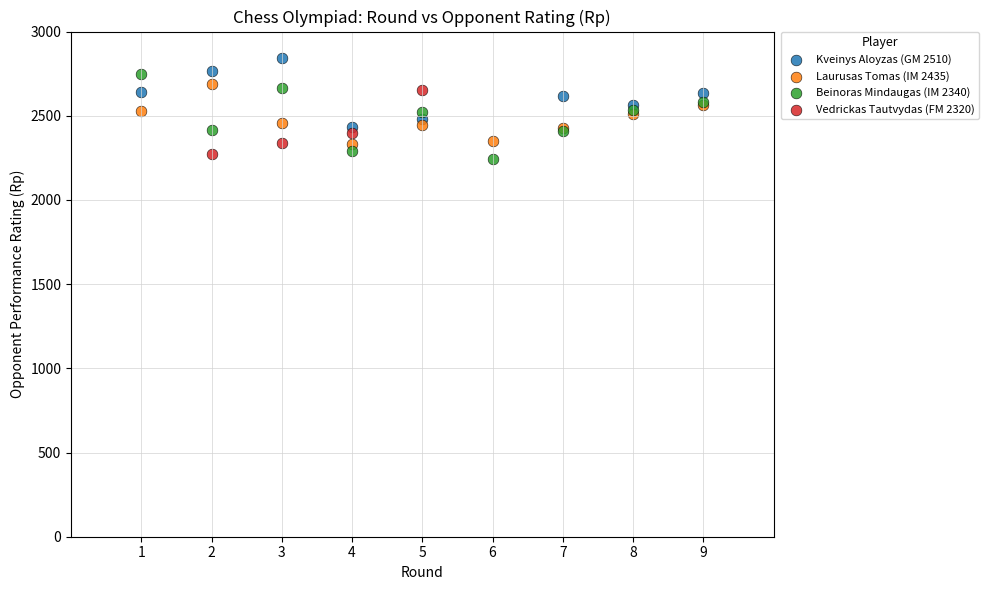

Which series has the widest spread of Y values?

Beinoras Mindaugas (IM 2340)